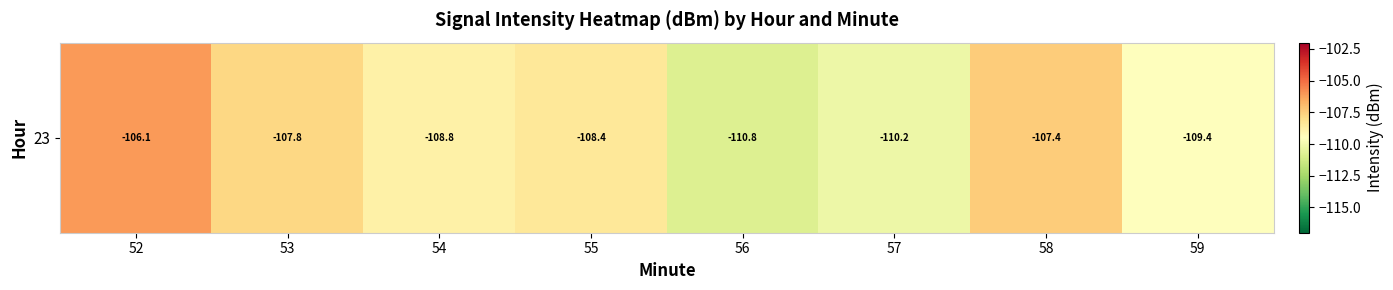

Is it true that the value at 56 is -190.6?

False